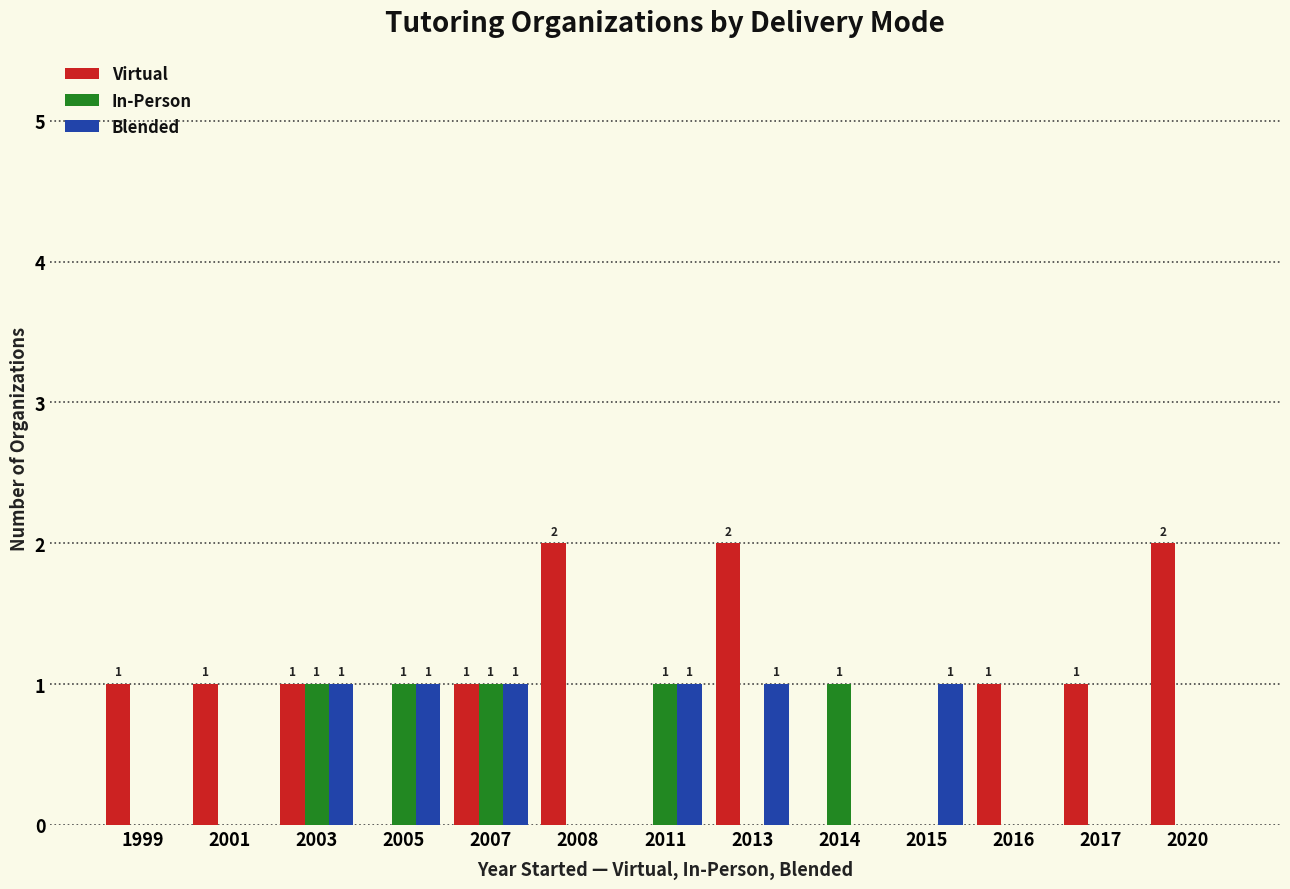

Is the value of In-Person at 2015 greater than the value of Blended at 2003?

No